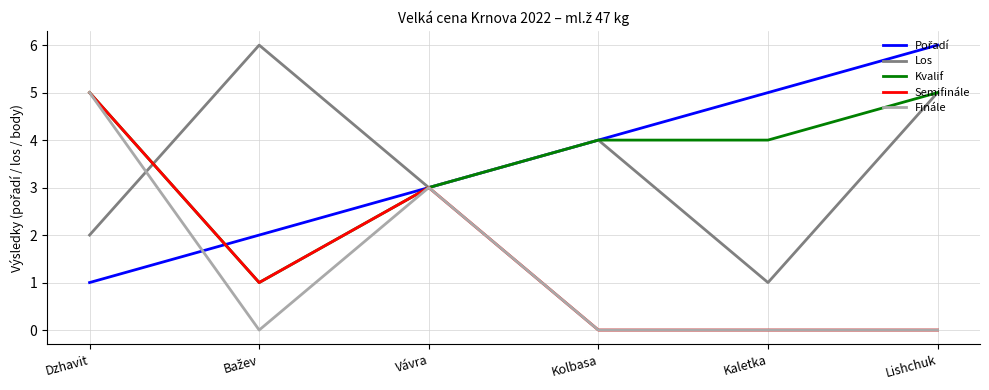

What position from the left is Kolbasa?

4